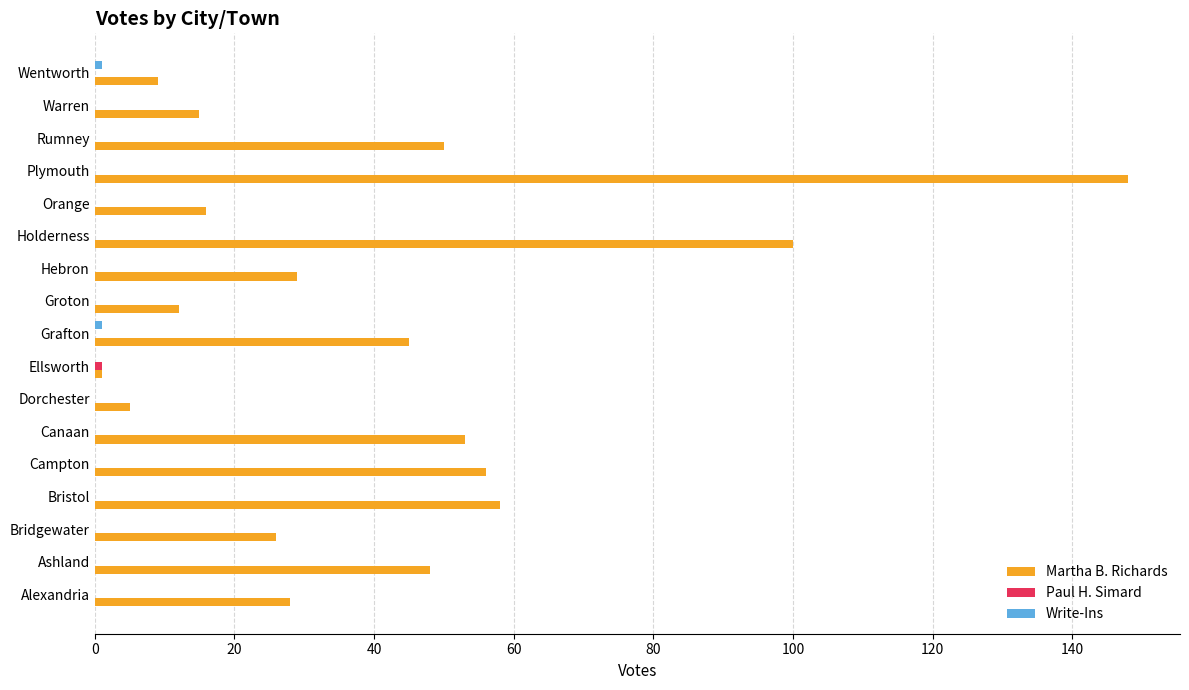

Between Canaan and Holderness, which series saw the biggest shift?

Martha B. Richards